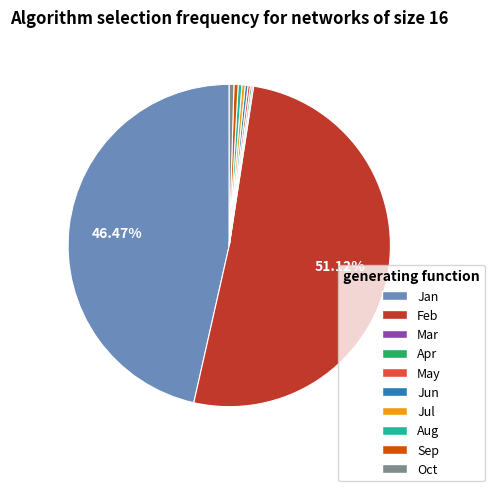

To the nearest percent, what is the difference between the Feb and Sep slice percentages?

51%